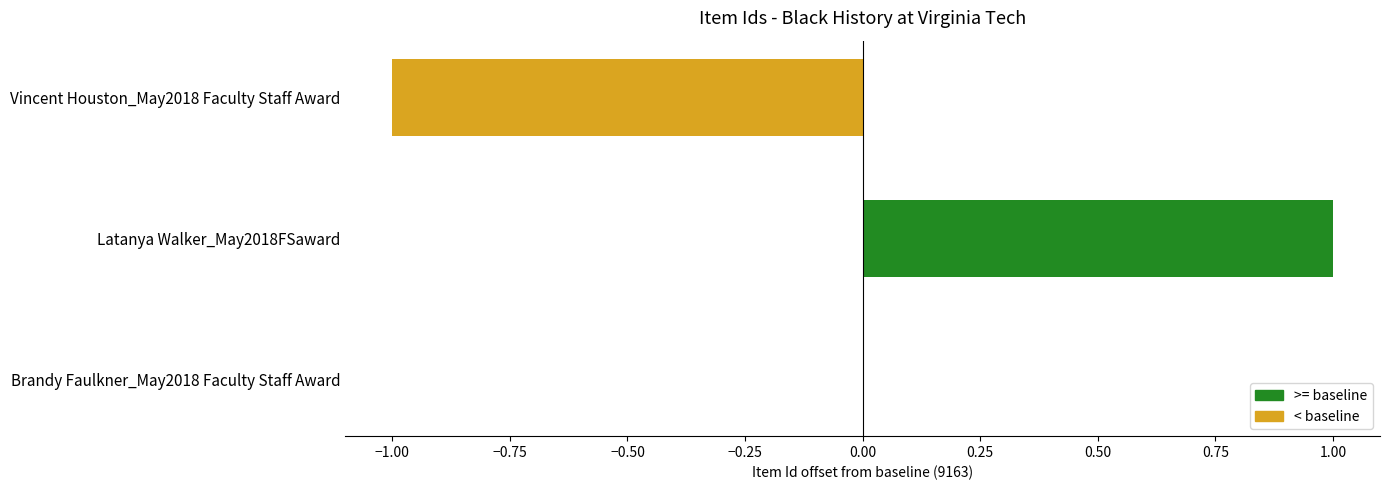

Which category has the highest value across all series?

Latanya Walker_May2018FSaward